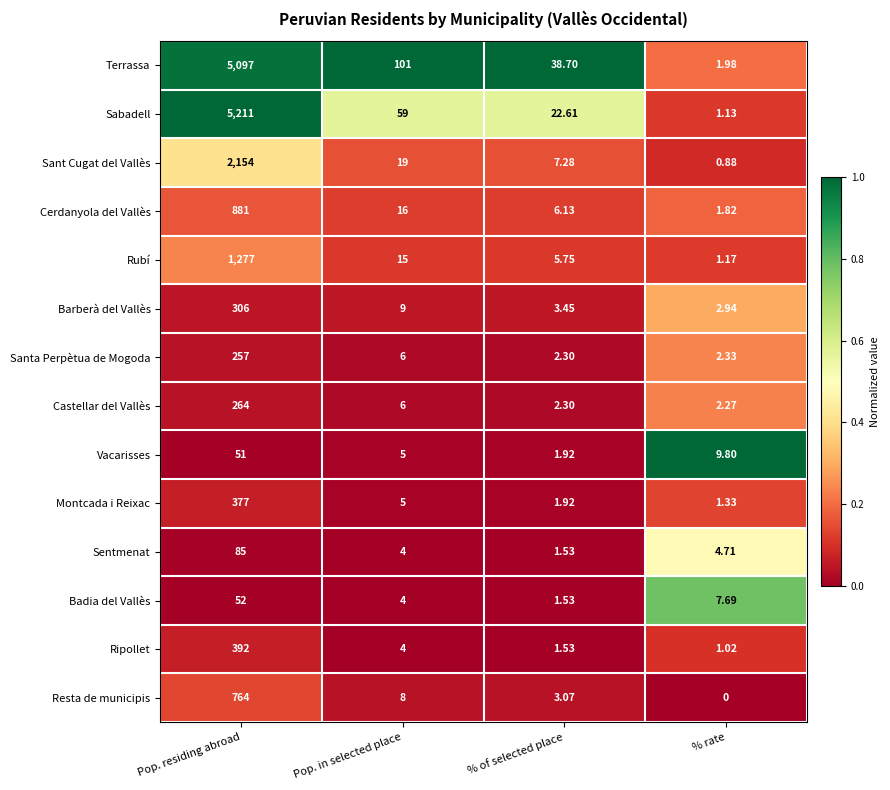

At how many categories does at least one series exceed 0?

4